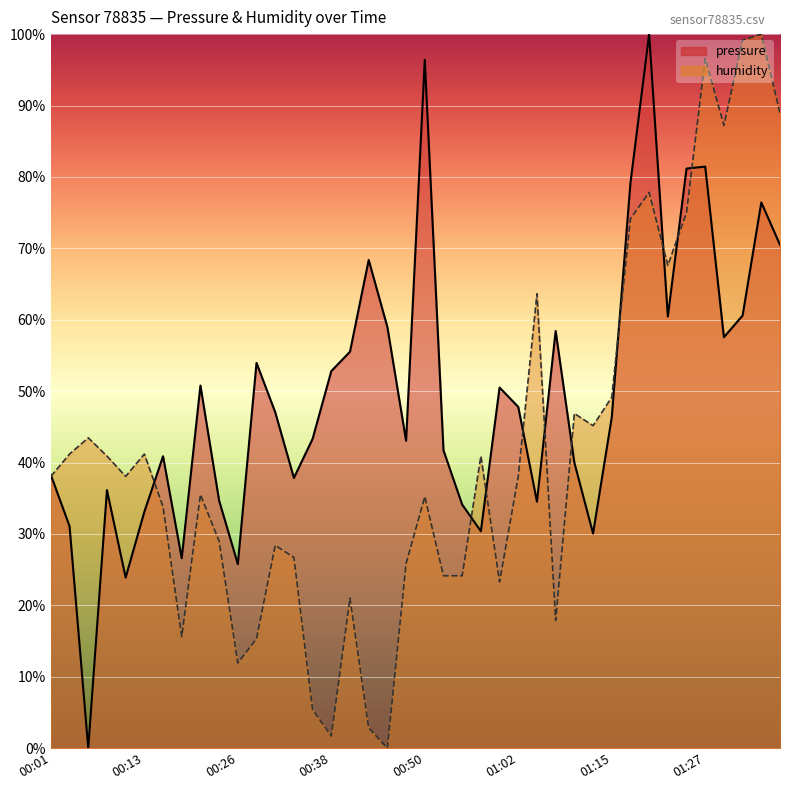

List the series in order of their peak value, lowest first.

pressure, humidity